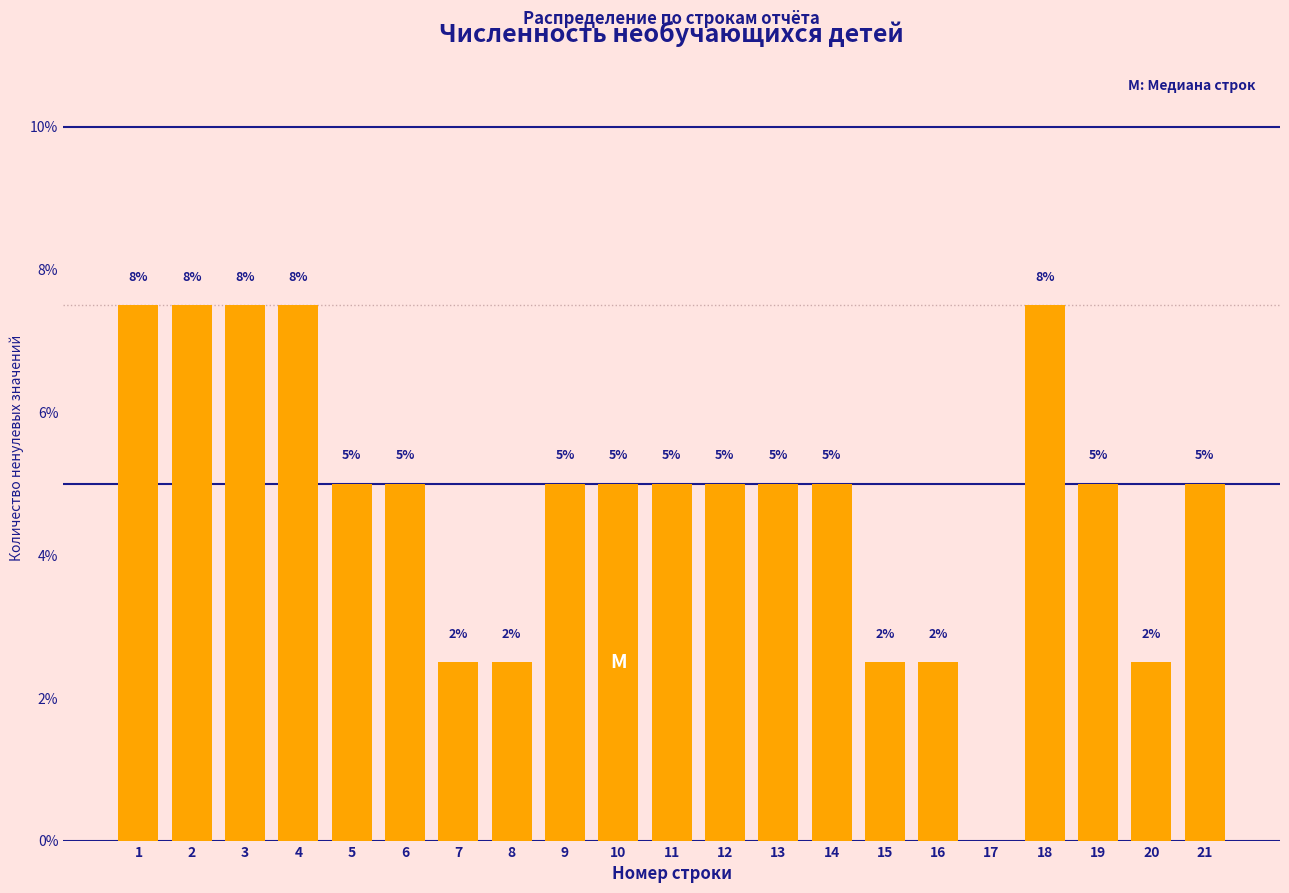

The chart shows a value of -2.4 at 17. True or false?

False